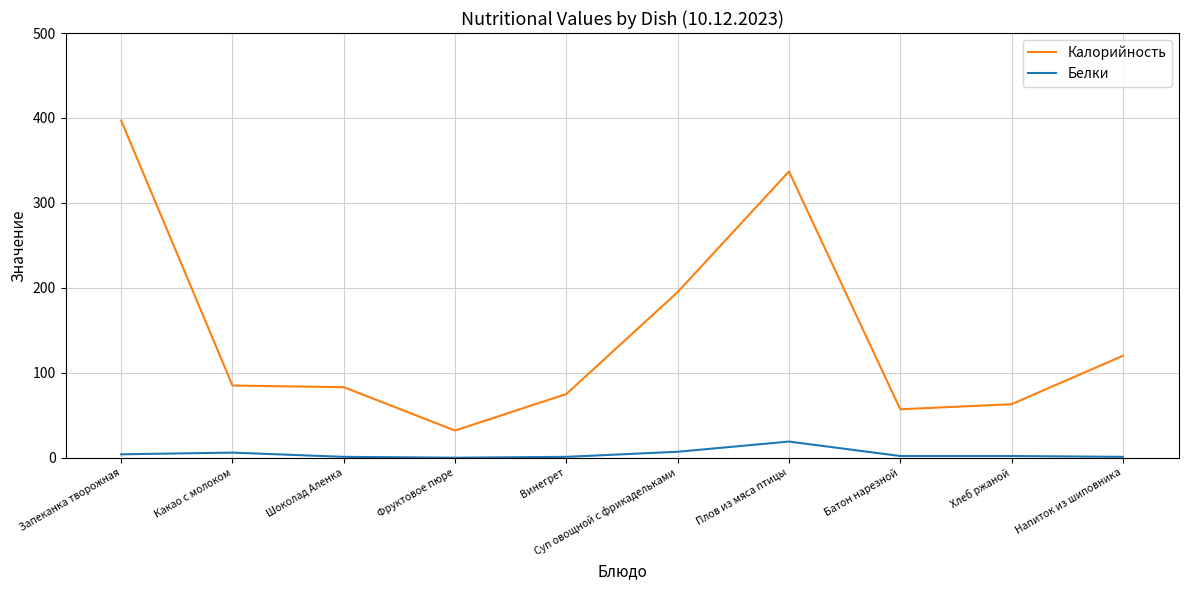

True or false: Калорийность and Белки intersect in this chart.

False